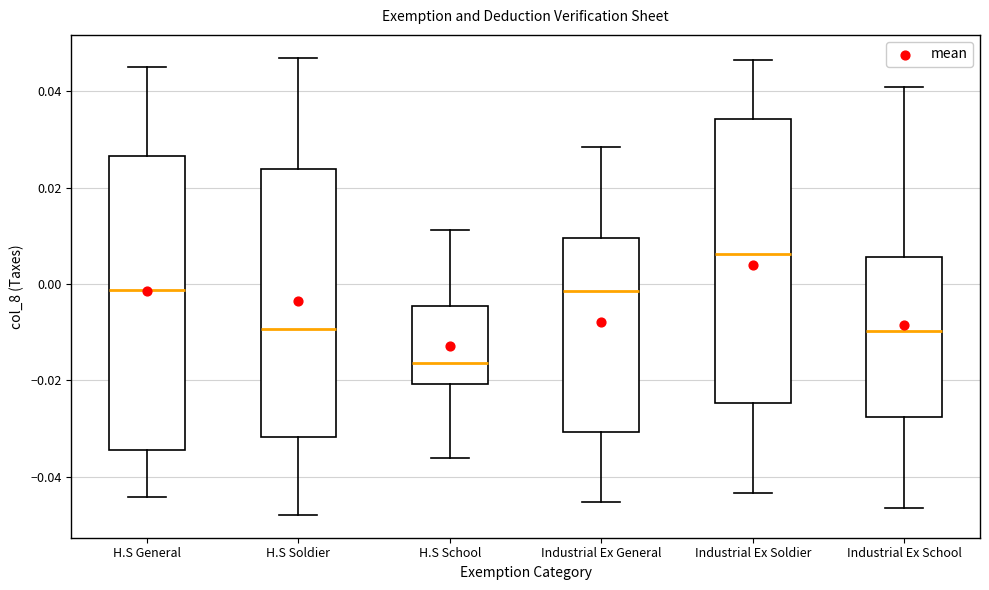

Where is the lower edge of the box for Industrial Ex General on the y-axis? The values are not printed on the chart, so give them approximately, as read against the axis.

-0.030